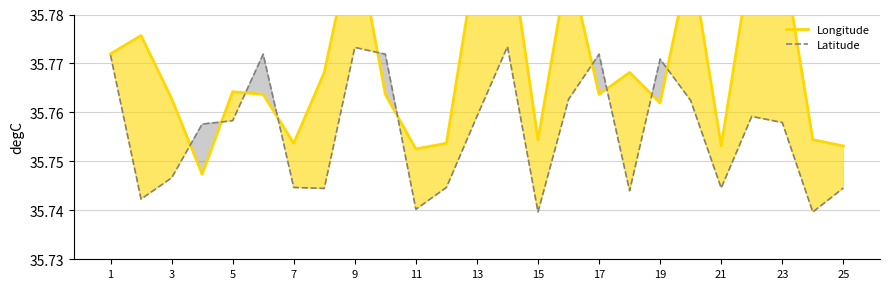

What is the minimum value shown in the chart?

35.7